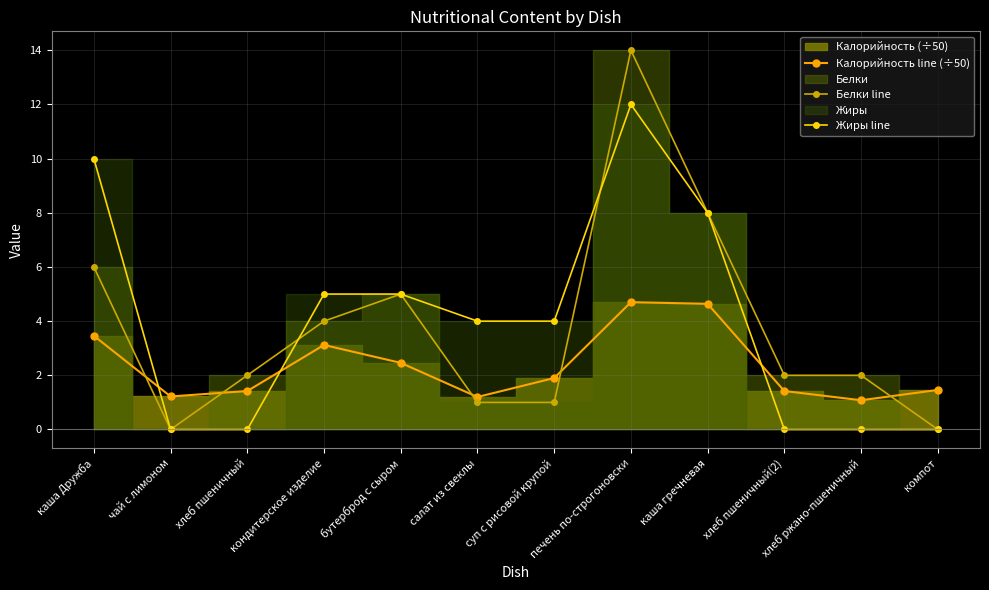

What is the label of the 7th point from the right?

салат из свеклы